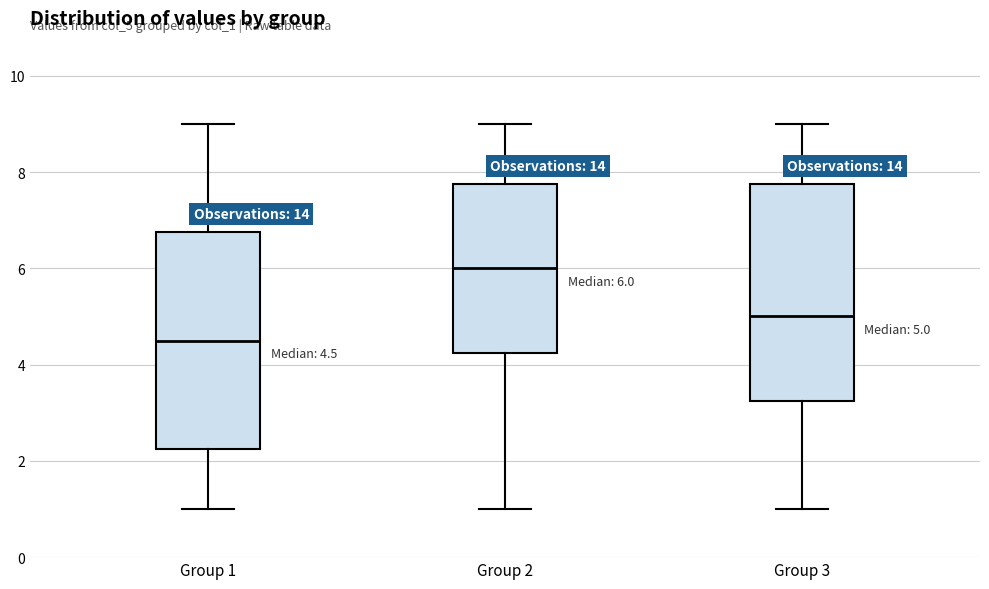

Which box has the lowest median line?

Group 1